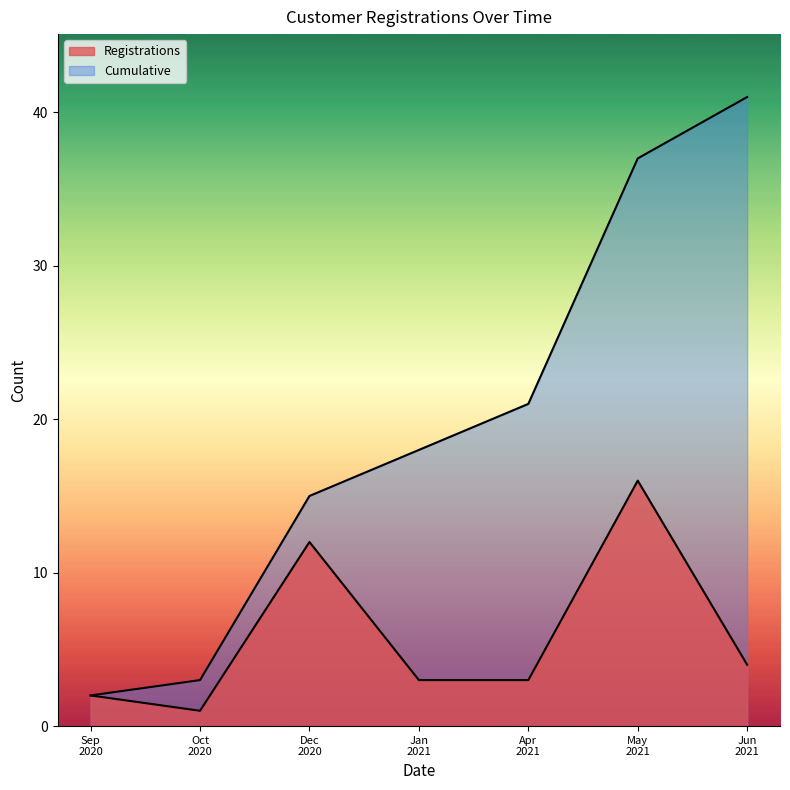

Which has a higher value, Oct
2020 or Apr
2021?

Apr
2021